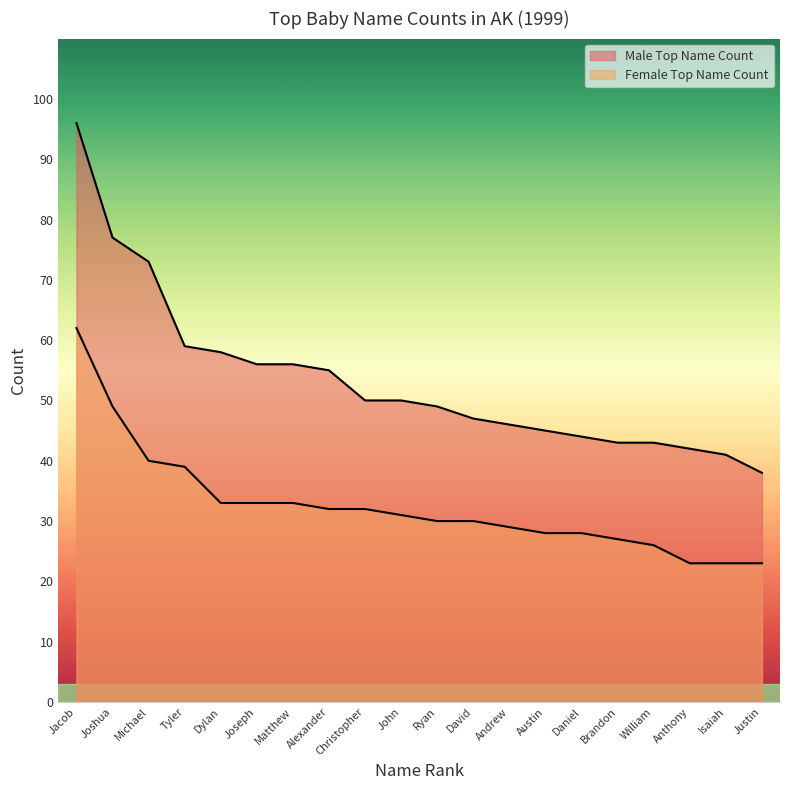

Which series has the largest total across all categories?

Male Top Name Count